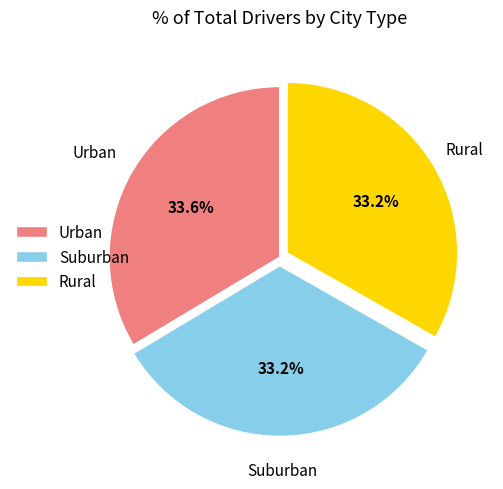

Combined, what portion of the pie is Rural and Suburban?

66.4%